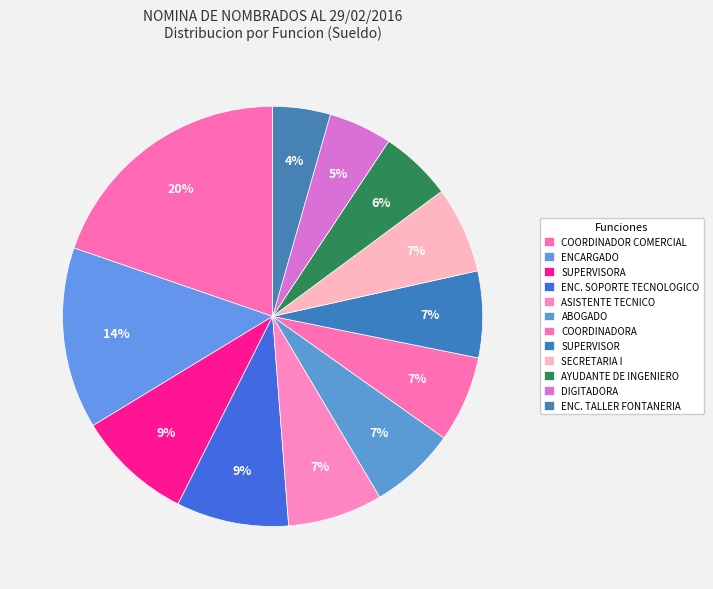

What percentage is the ENC. SOPORTE TECNOLOGICO slice, to the nearest percent?

9%